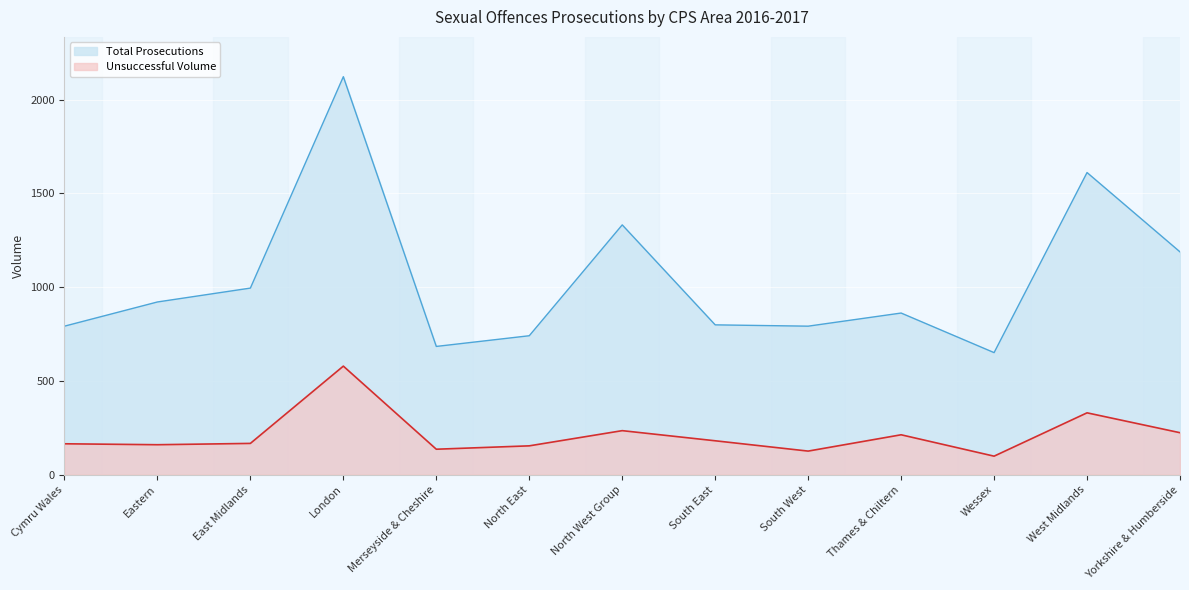

In Total Prosecutions, how many points are lower than both neighbors (excluding endpoints)?

3